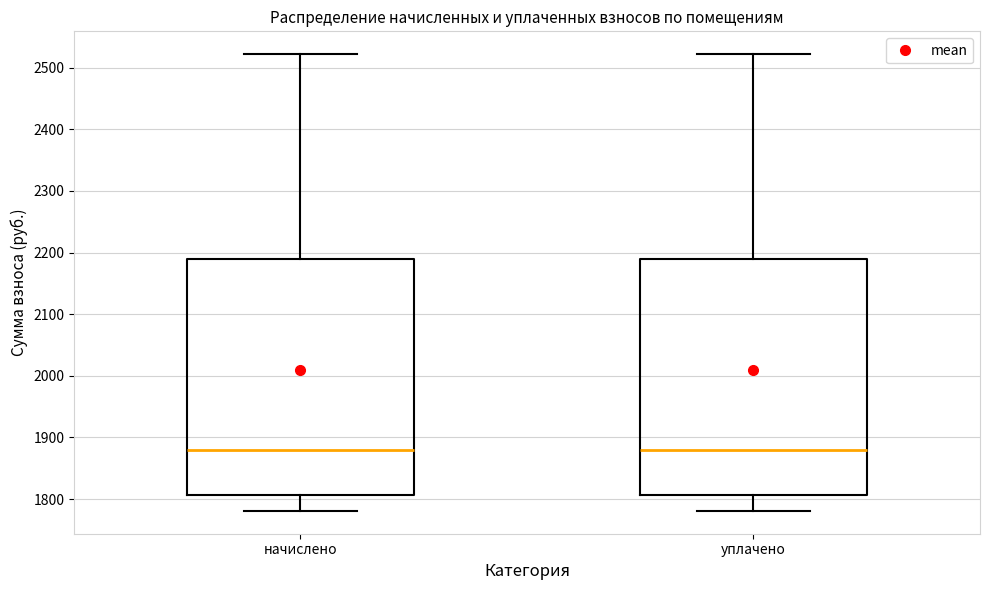

Reading left to right, transcribe this box plot: for each box, give where its median line is, the range the box spans, and where its two whiskers end, as read against the y-axis. The values are not printed on the chart, so give them approximately, as read against the axis.

начислено: median 1880, box 1810 to 2190, whiskers 1780 to 2520
уплачено: median 1880, box 1810 to 2190, whiskers 1780 to 2520